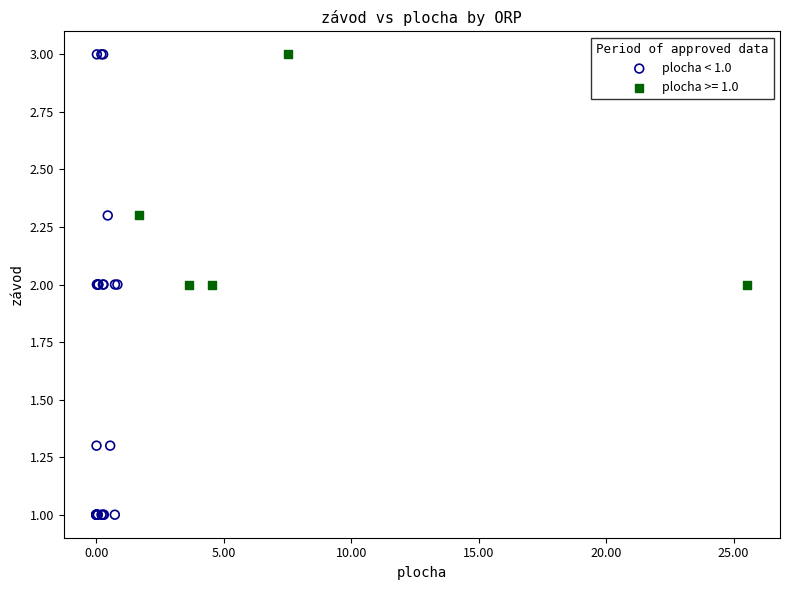

Which series contains the lowest Y value?

plocha < 1.0